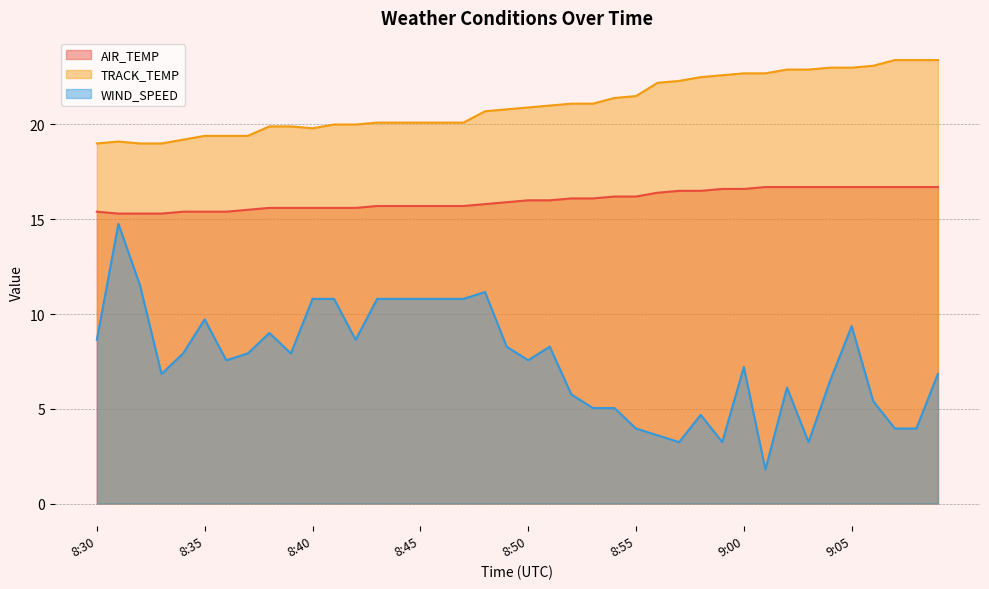

At which category does TRACK_TEMP reach its first local valley?

8:40